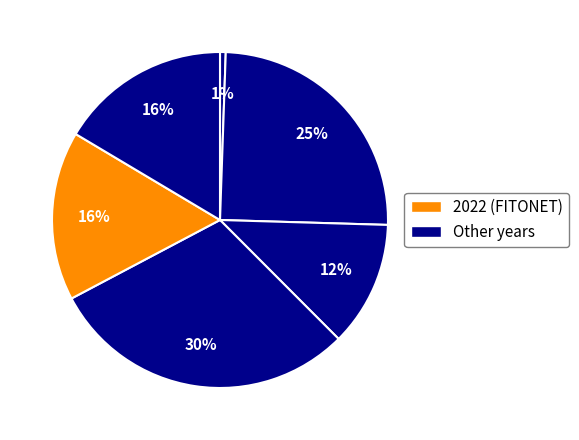

How many slices are in this pie chart?

6